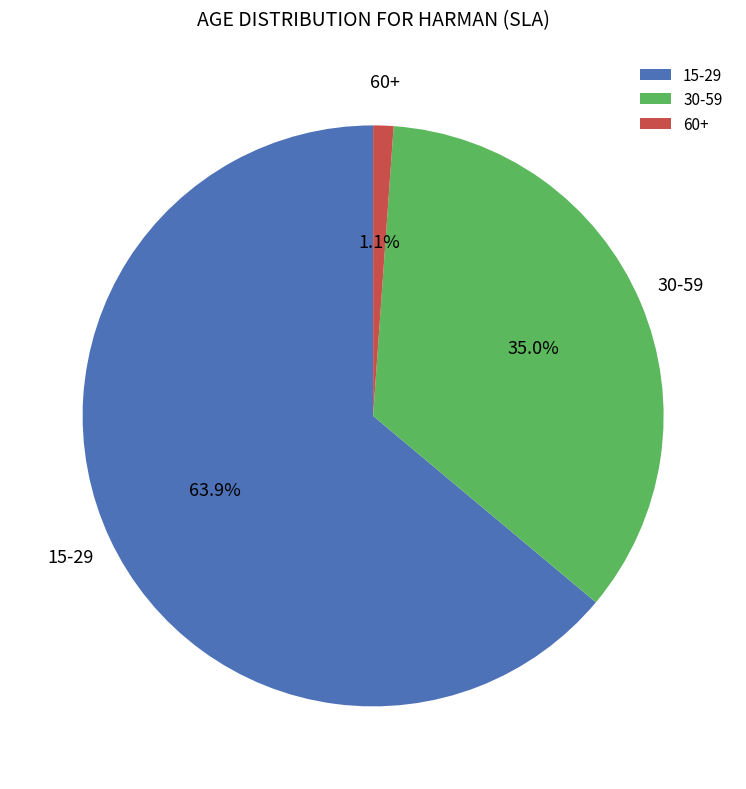

How many segments does this pie chart have?

3